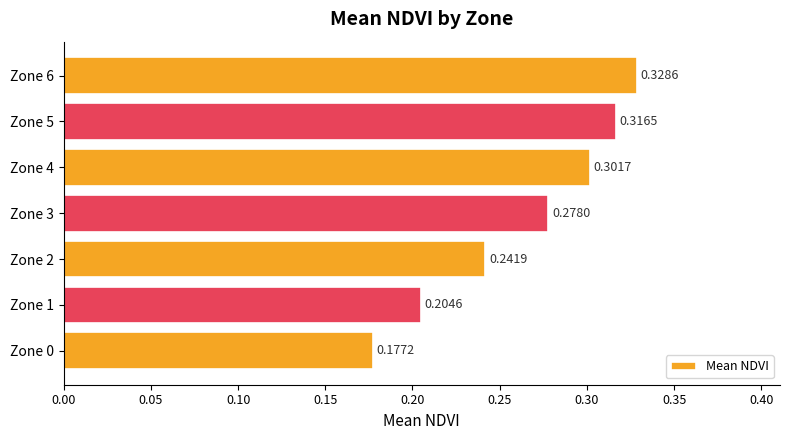

What is the sum of all values?

1.8